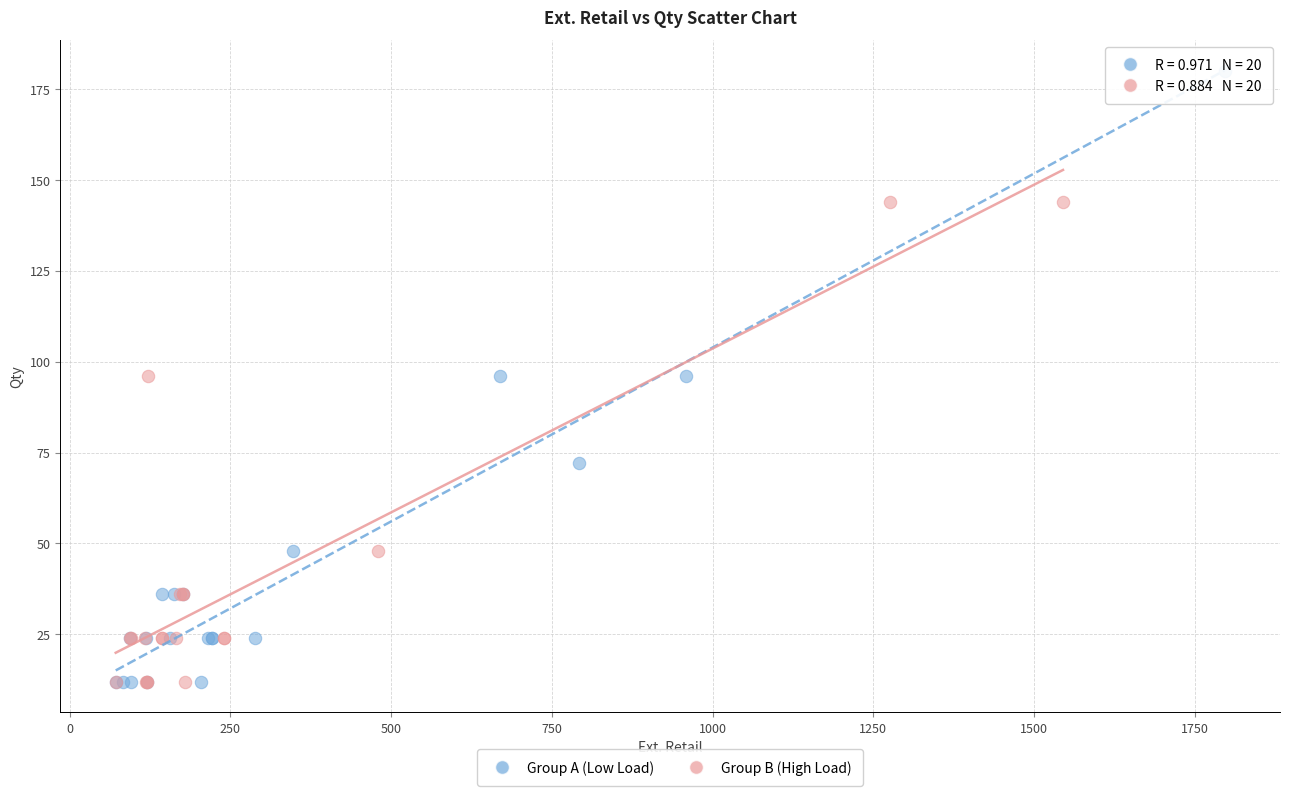

Which series has the largest Y range (max minus min)?

Group A (Low Load)